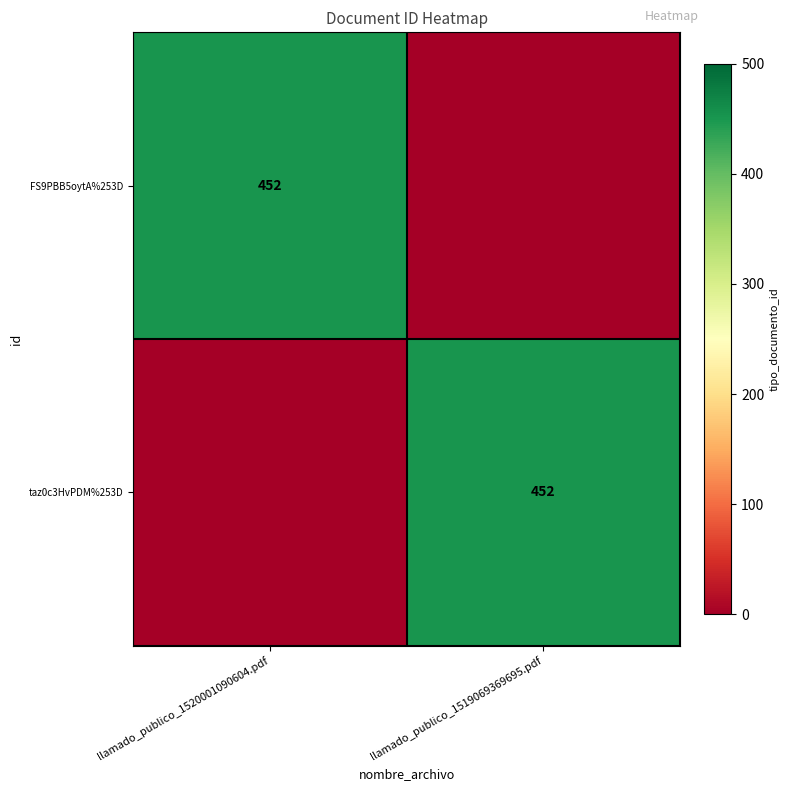

The FS9PBB5oytA%253D series shows 783 at llamado_publico_1520001090604.pdf. True or false?

False